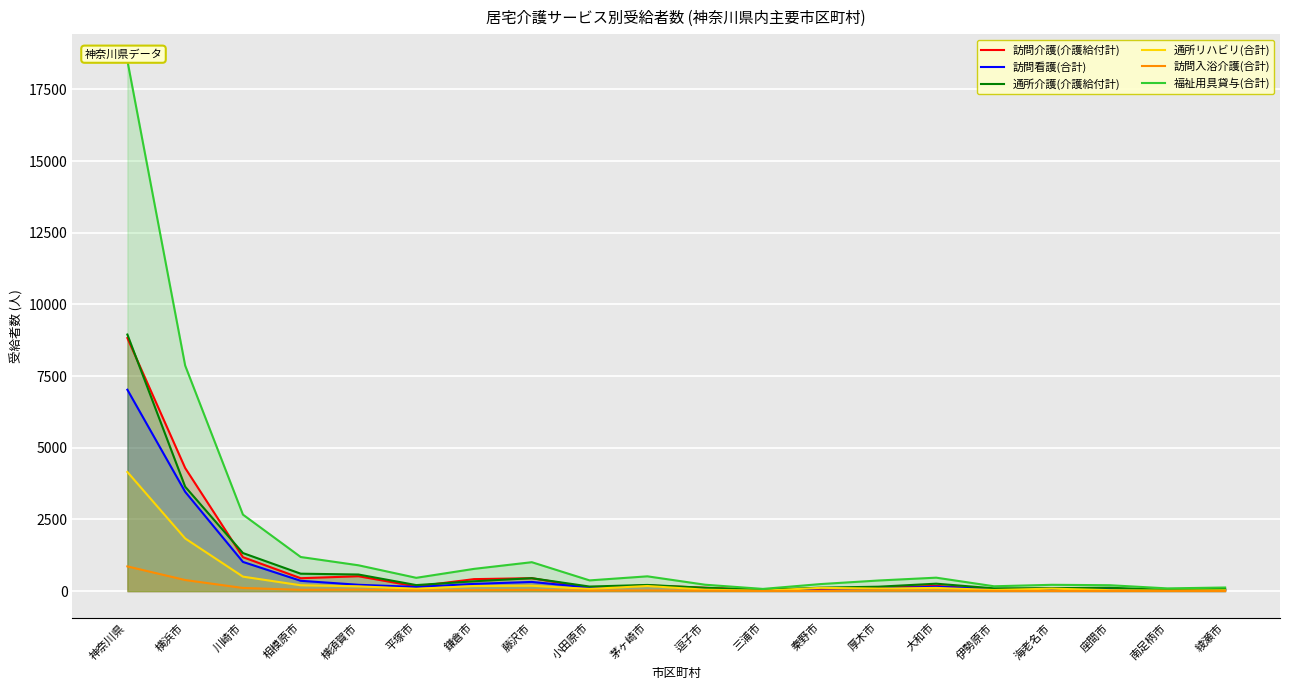

What is the label of the 3rd point from the right?

座間市